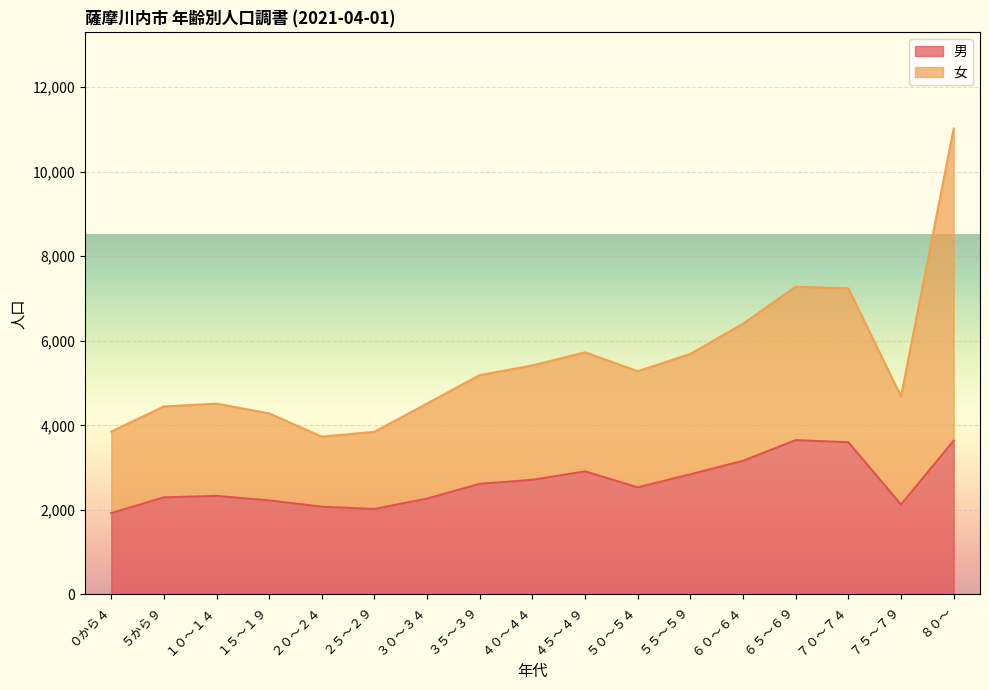

Does the chart display data point markers on the line(s)?

No